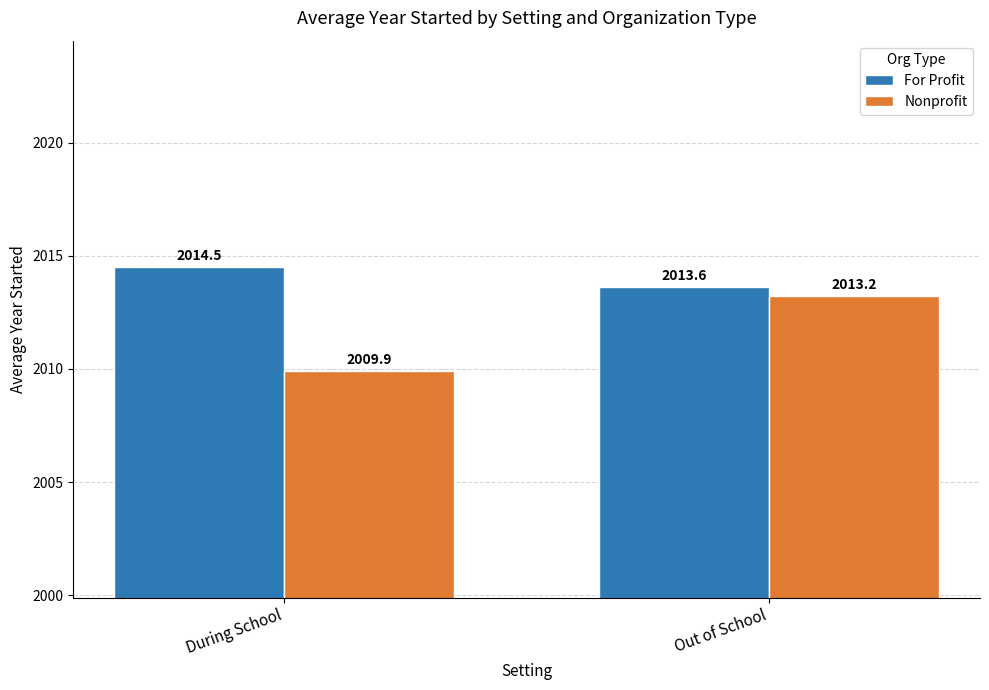

What position from the right is Out of School?

1